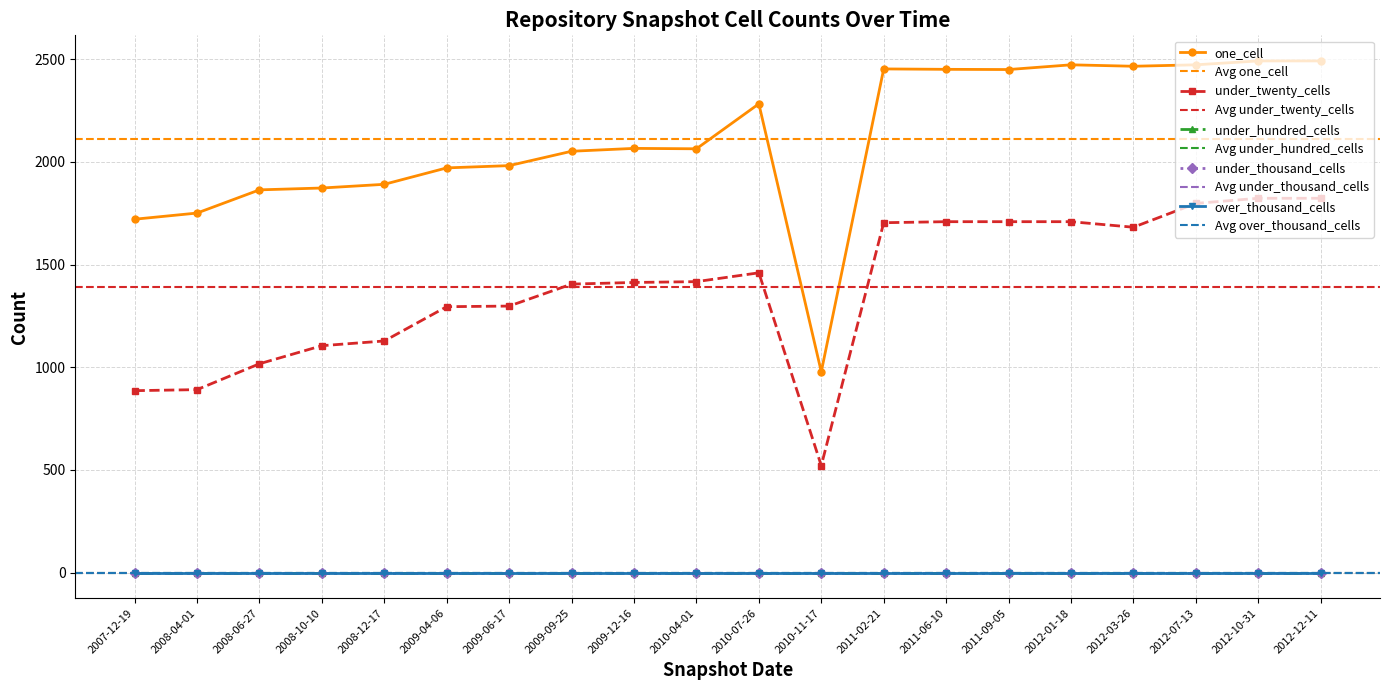

What is the difference between the highest and lowest values at 2010-11-17?

978